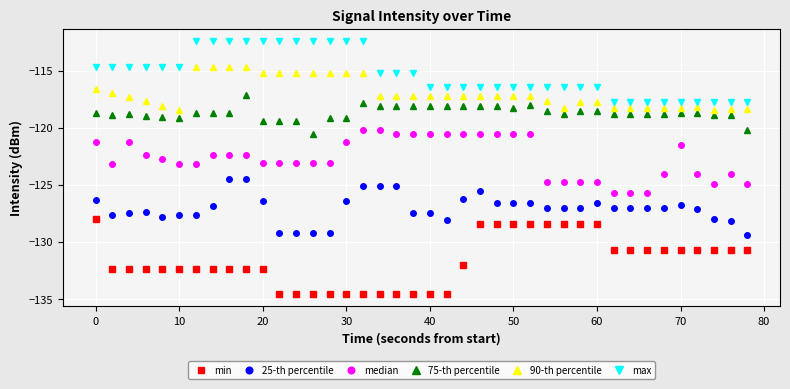

True or false: median has more than 0 points higher than both neighbors.

True